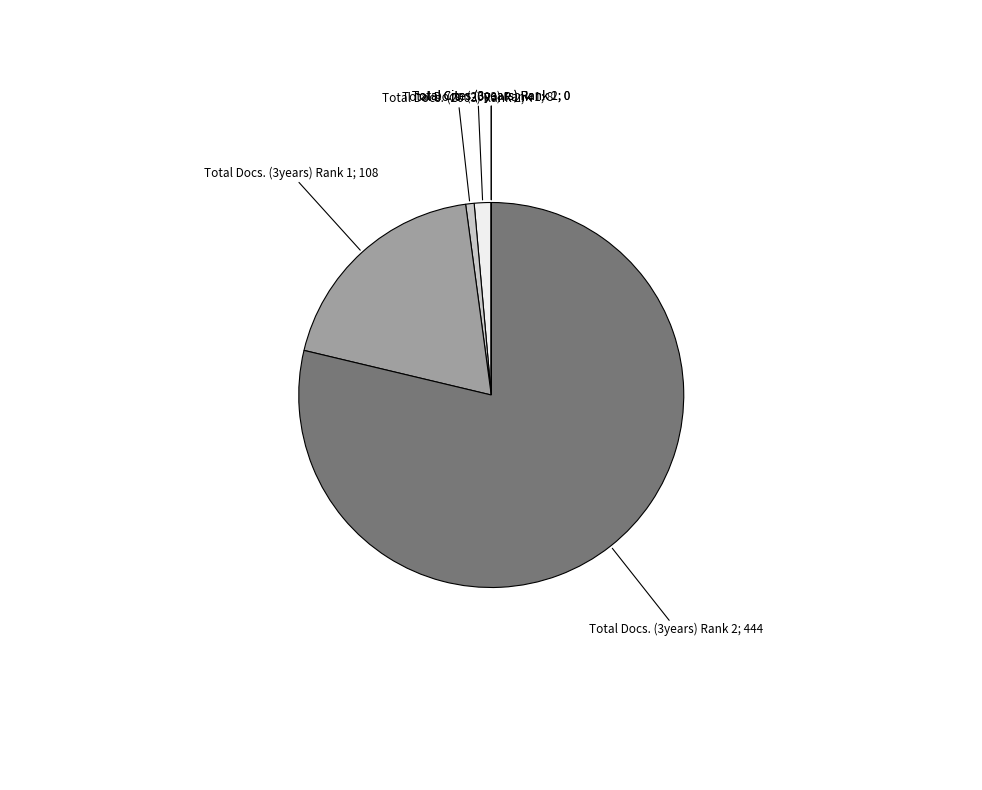

The Total Docs. (2003) Rank 1; 8 slice represents 1% of the pie. True or false?

True